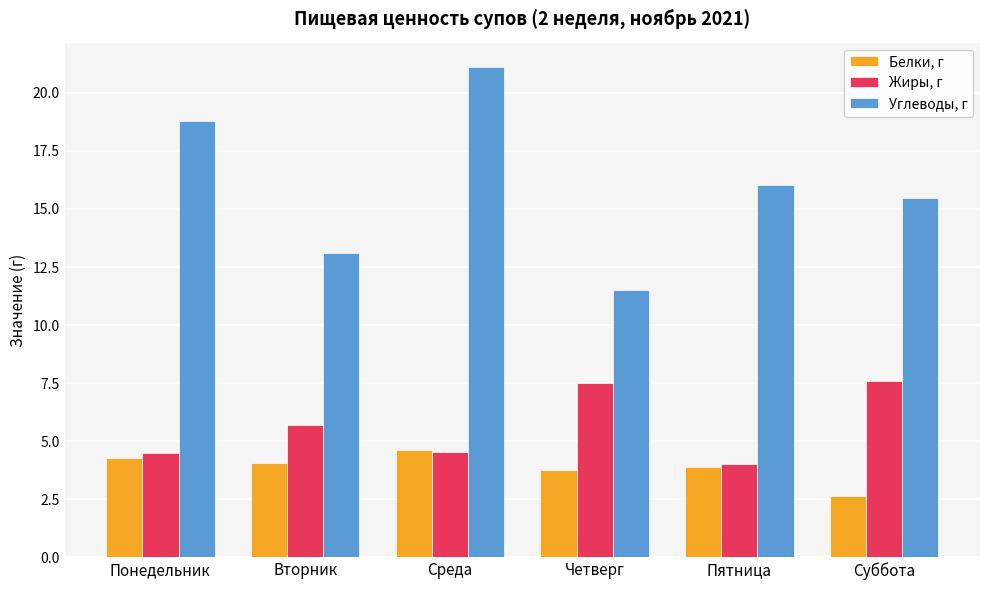

Reading right to left, transcribe all the data shown in this chart.

Белки, г: 2.6	3.9	3.7	4.6	4.1	4.3
Жиры, г: 7.6	4.0	7.5	4.5	5.7	4.5
Углеводы, г: 15.5	16.0	11.5	21.1	13.1	18.8